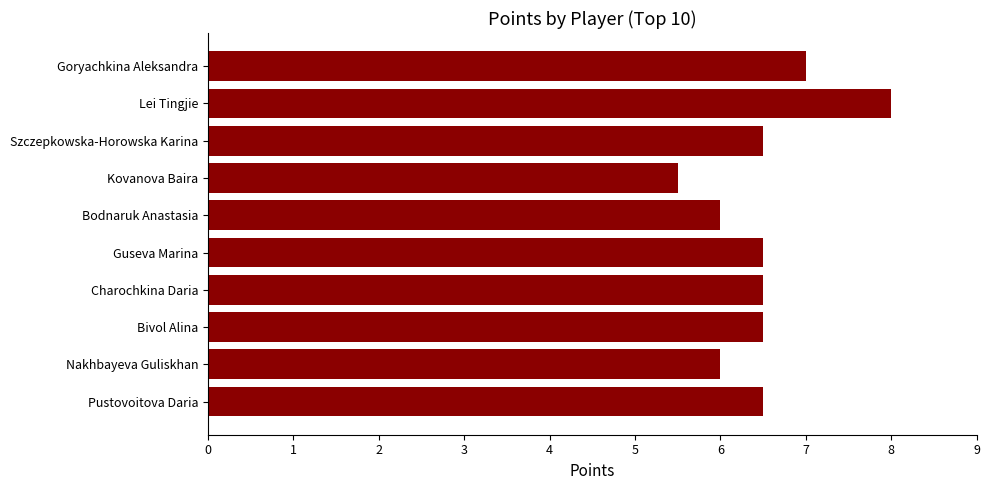

What is the value of the 7th bar from the top?

6.5